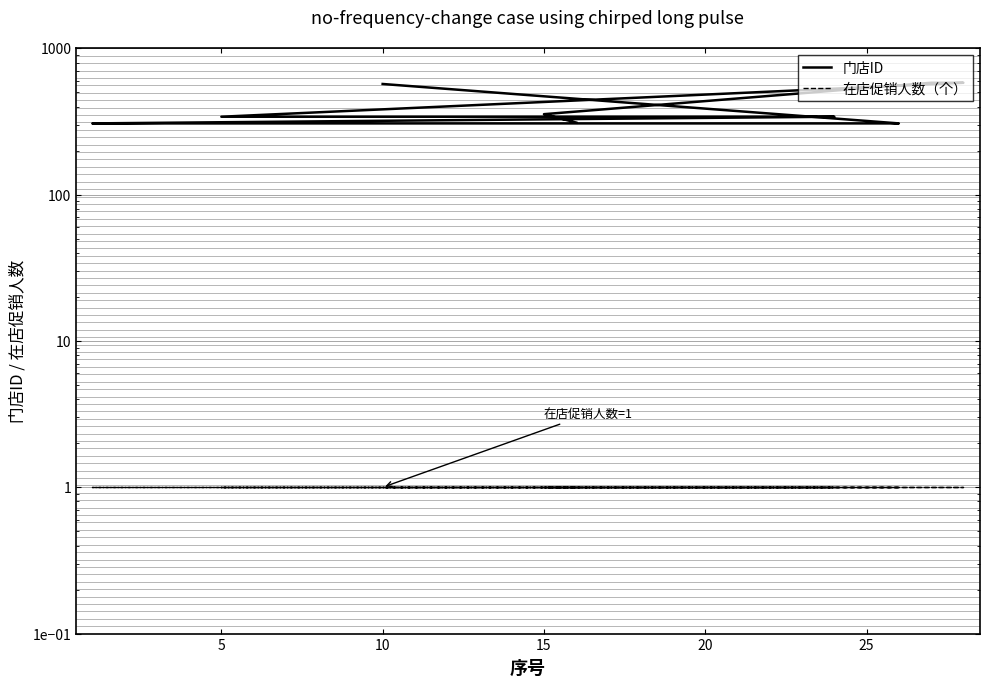

How many data points in 门店ID are above 311?

9